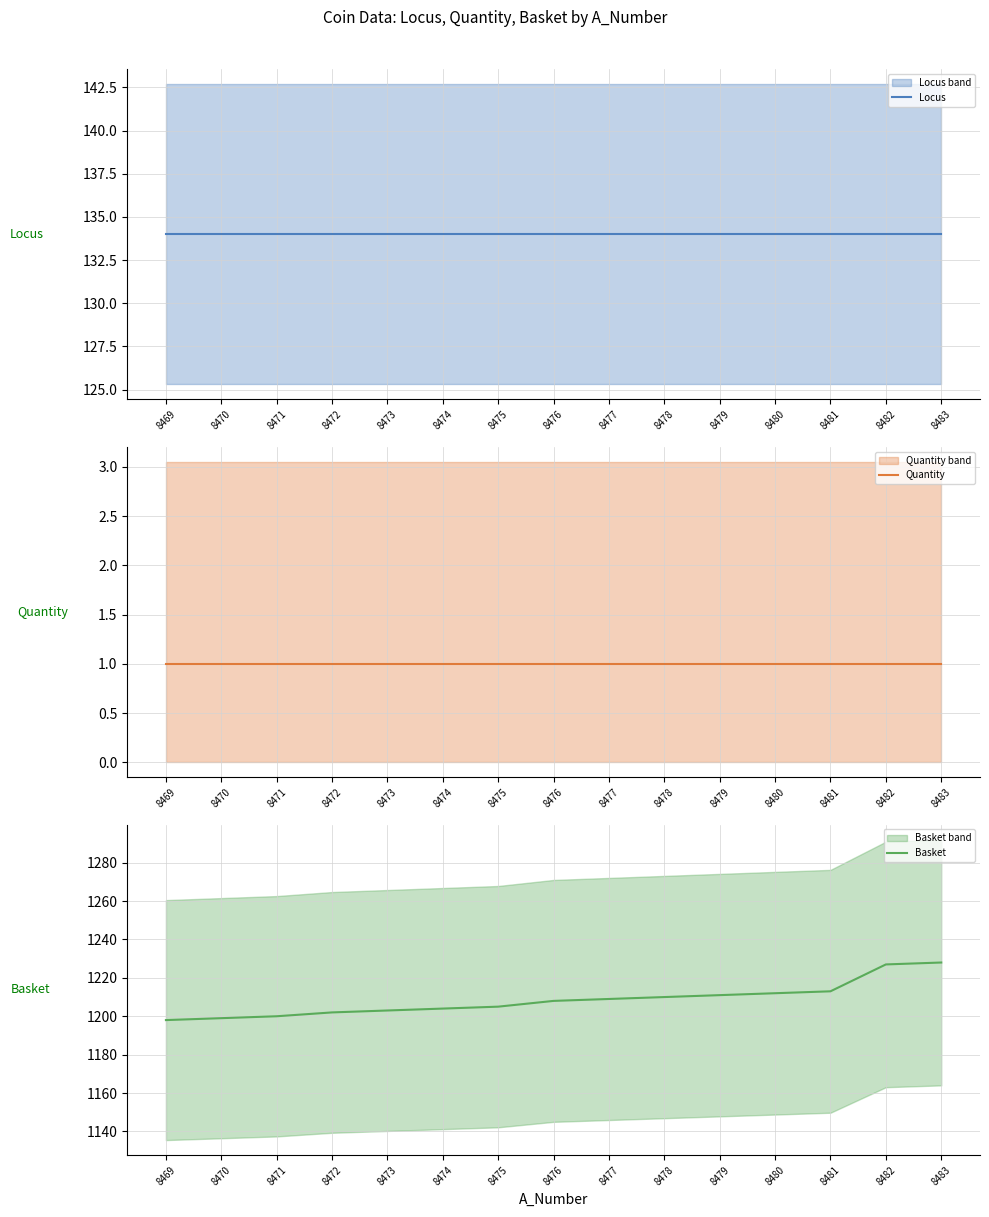

True or false: Quantity and Basket cross at least once.

False